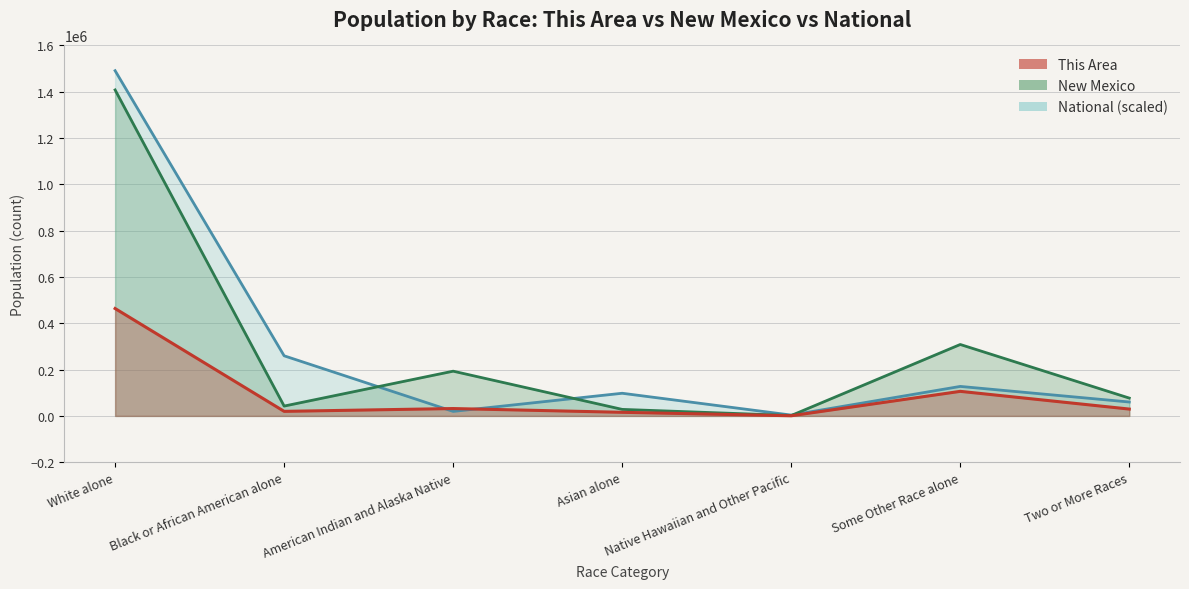

Between American Indian and Alaska Native and Two or More Races, which is larger?

Two or More Races